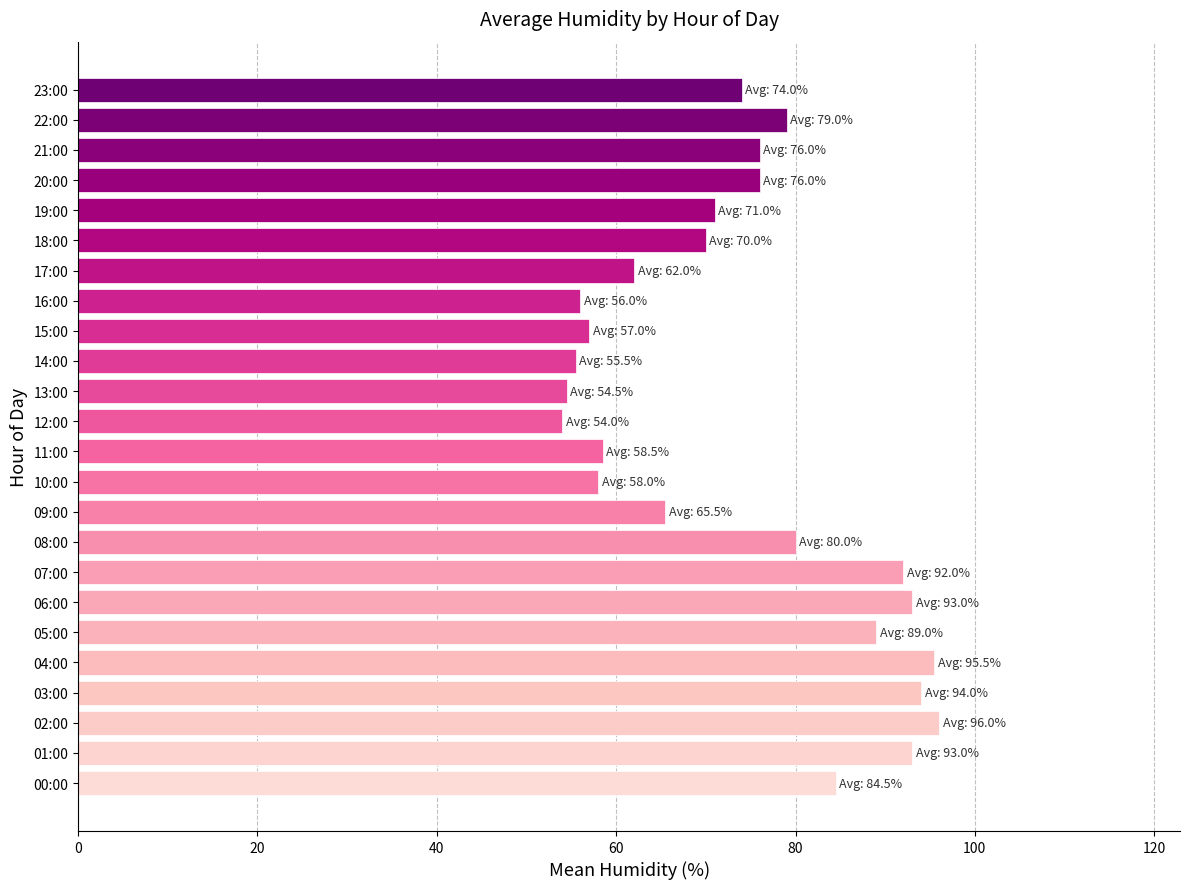

The value at 15:00 is 57.0. True or false?

True